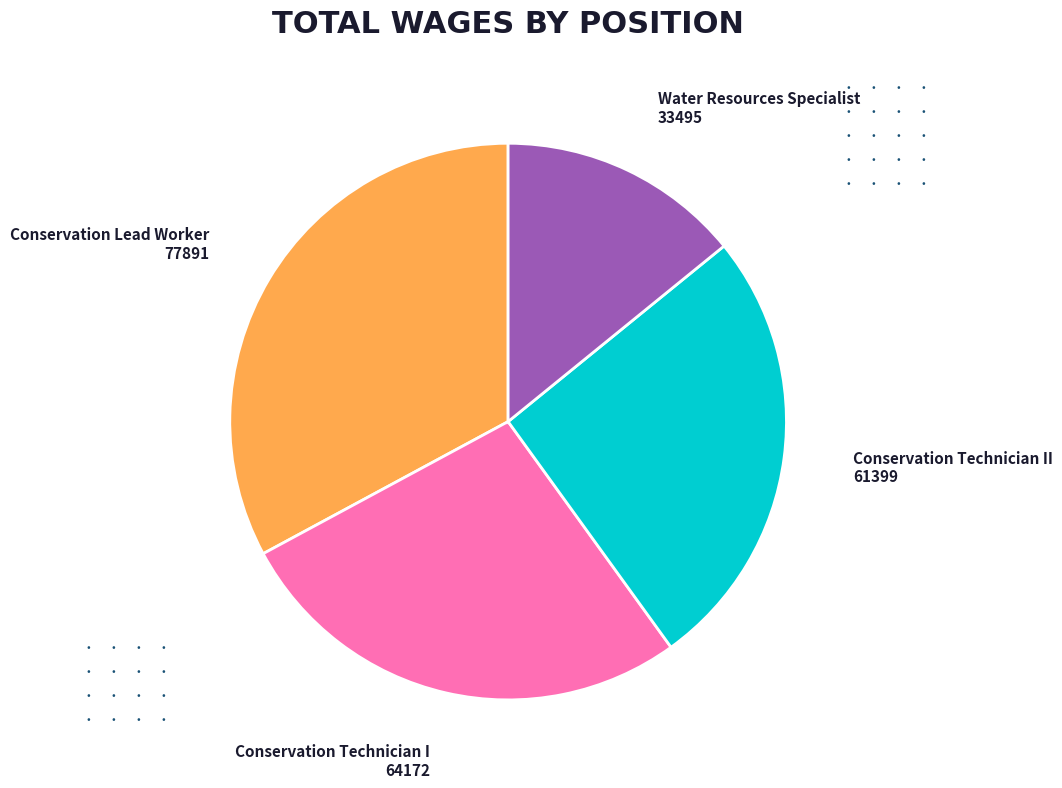

Does any single category account for the majority?

No